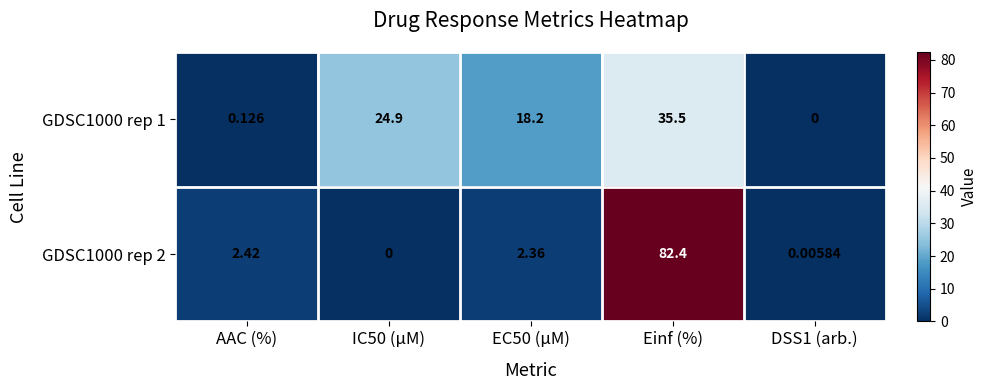

At which label is GDSC1000 rep 2 closest to 41?

AAC (%)